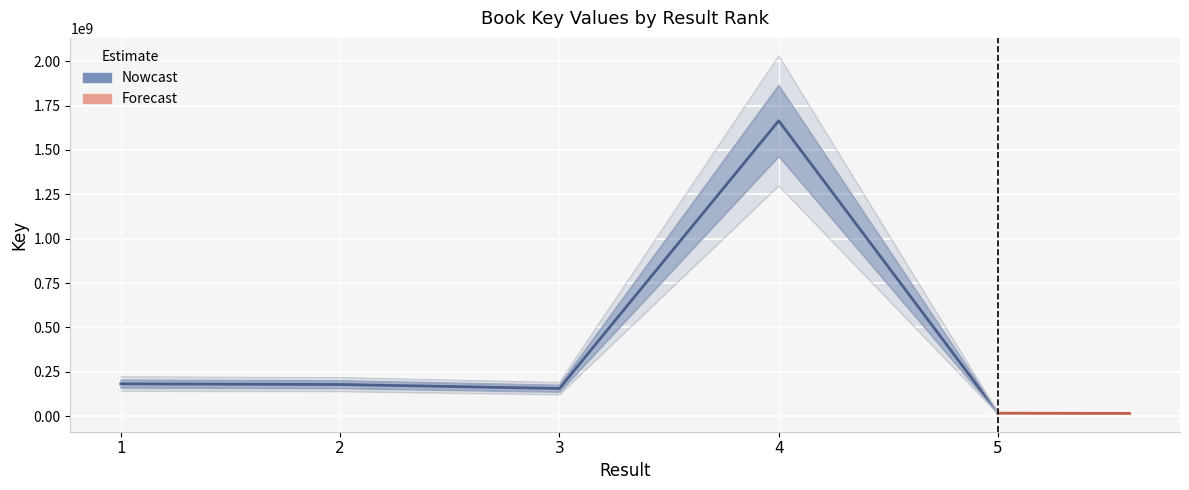

Approximately how many times larger is the value at 5 compared to 1?

0.1